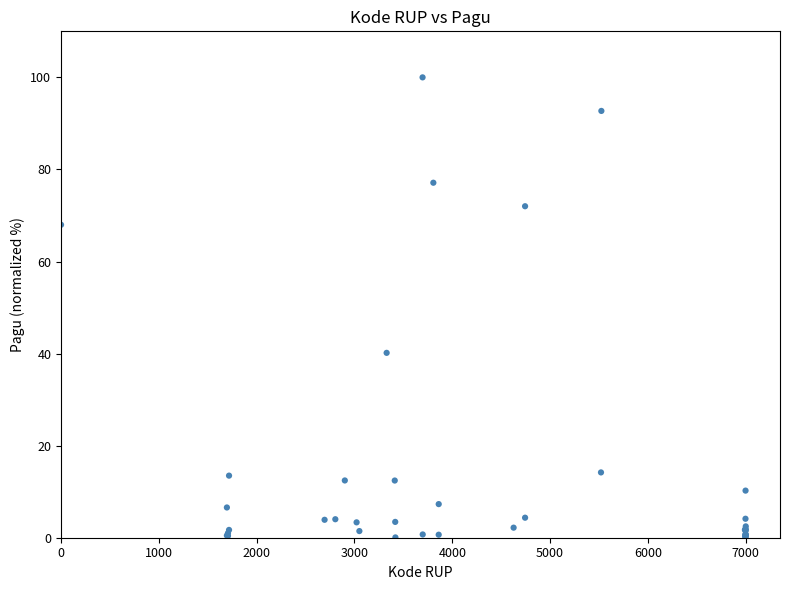

What Y value in the scatter plot is closest to 50?

40.2